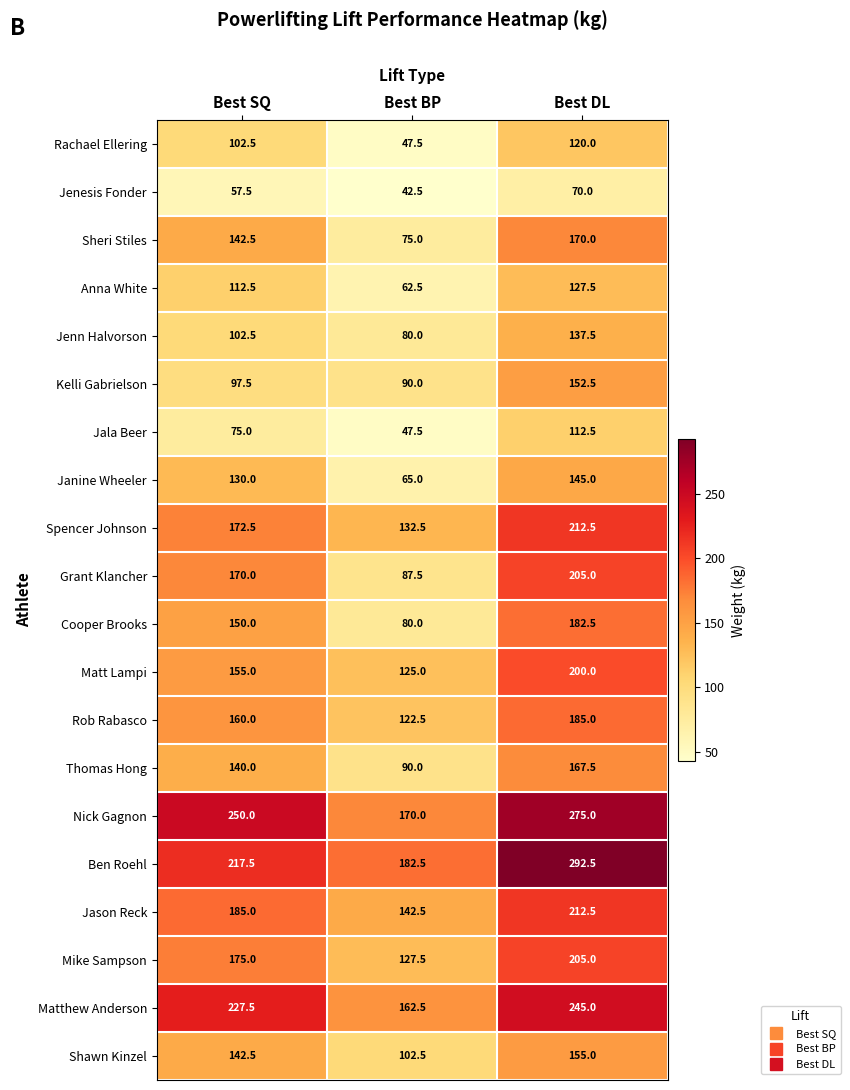

Which series has the widest spread of values?

Grant Klancher